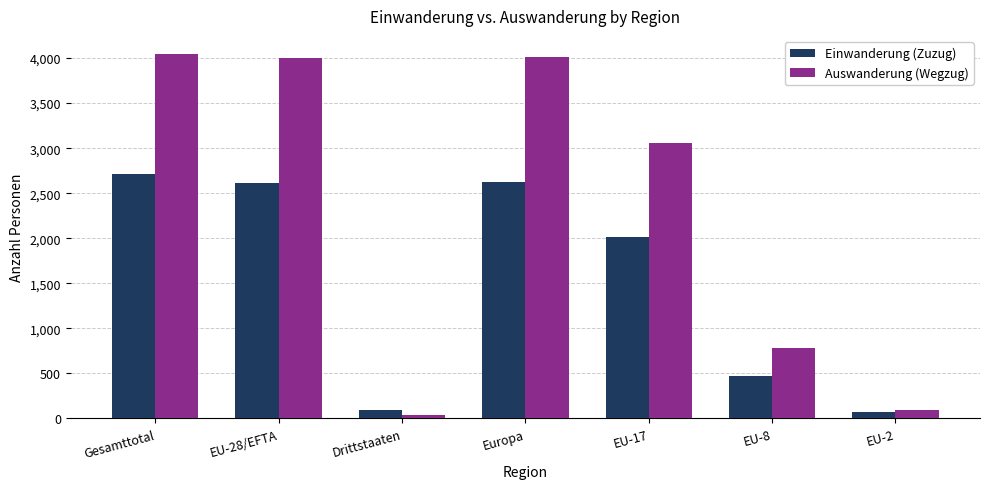

Which series has the widest spread of values?

Auswanderung (Wegzug)